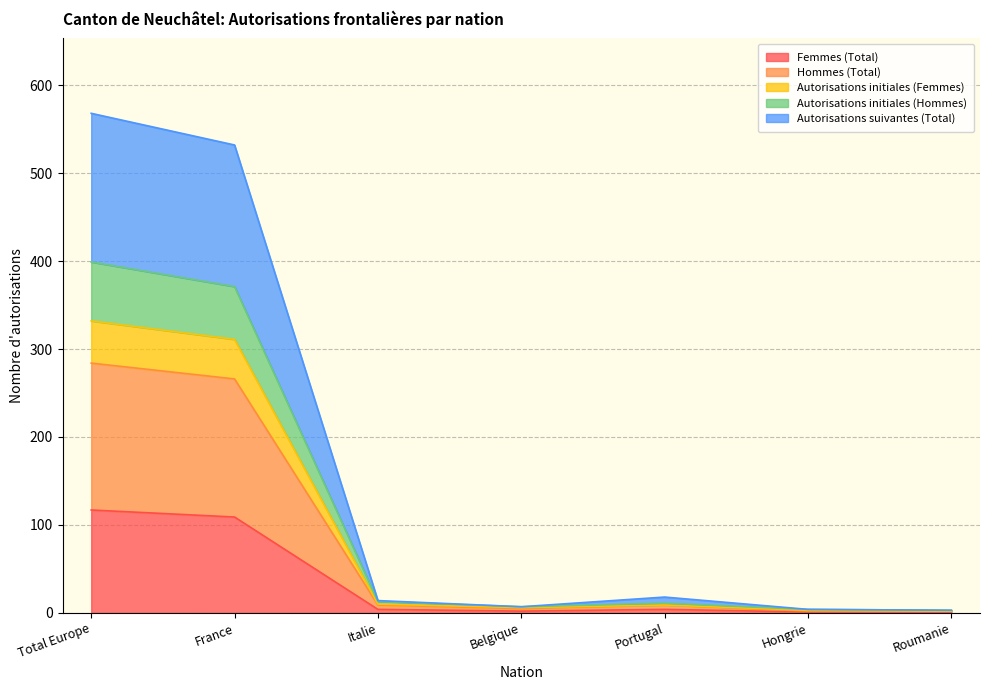

What is the label of the 7th point from the left?

Roumanie